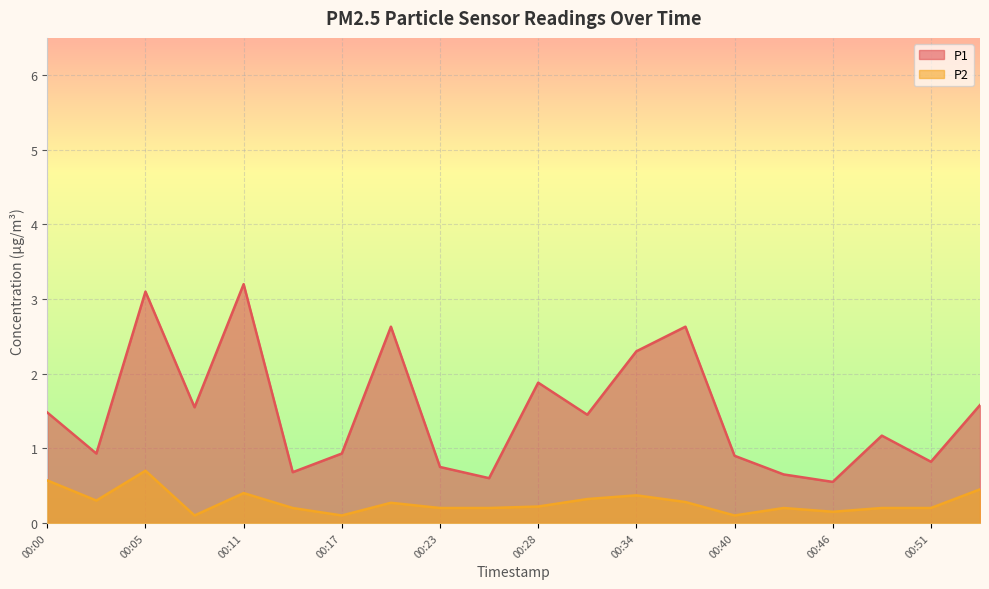

What is the minimum value for P1?

0.6